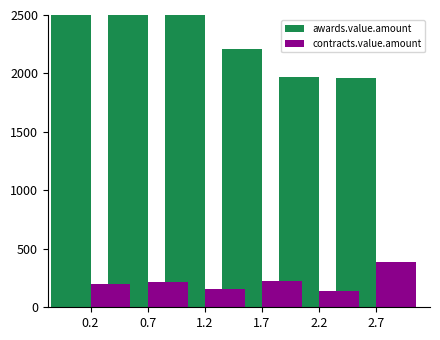

Between 0.2 and 0.7, which is larger?

0.2